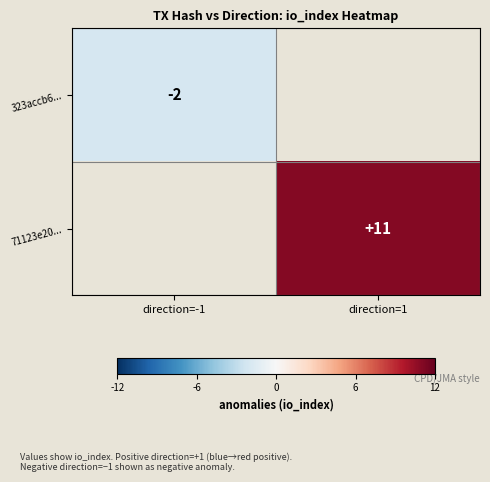

Which category has the highest value across all series?

direction=1